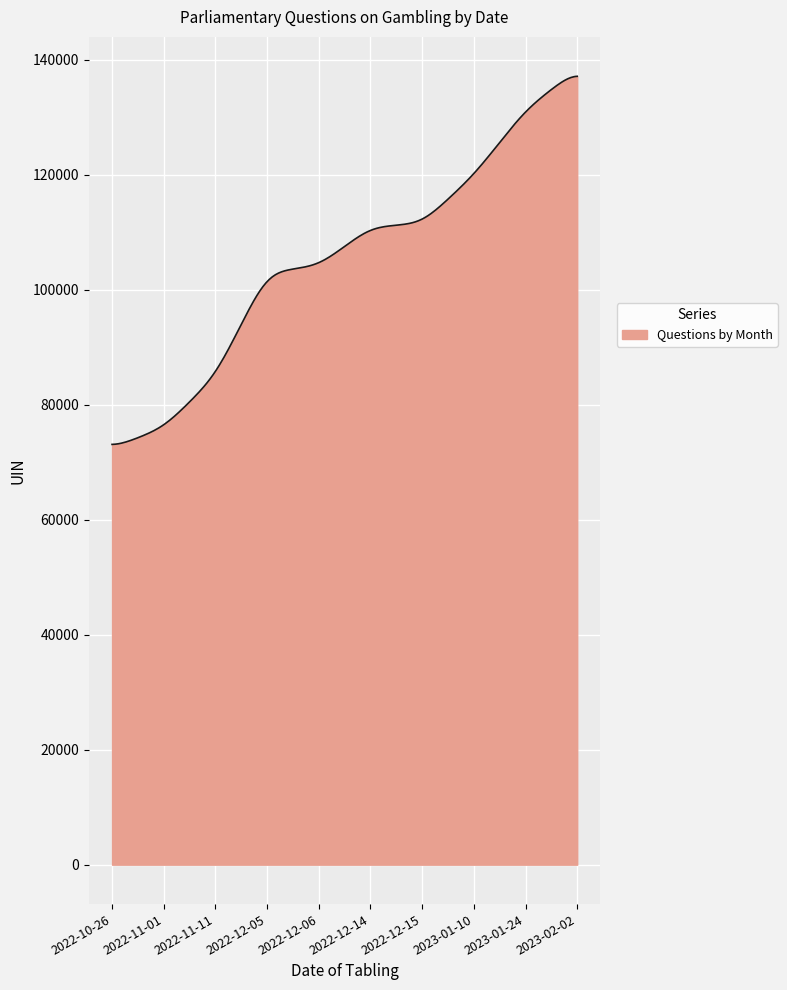

What is the difference between the maximum and minimum values?

64014.5